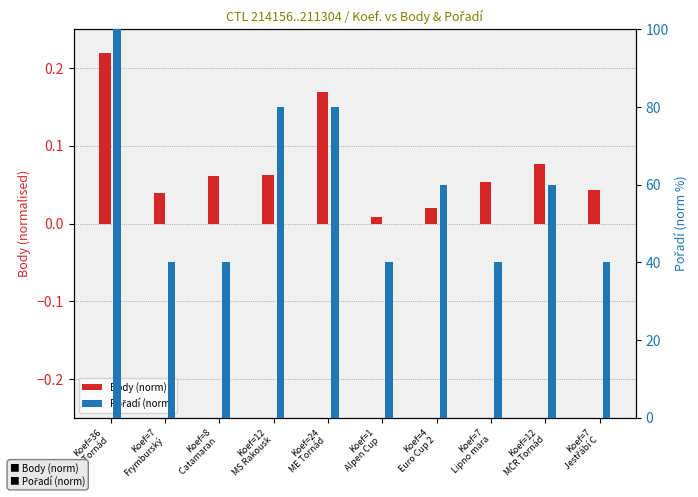

What is the difference between the highest and lowest values at Koef=12
MČR Tornád?

59.9